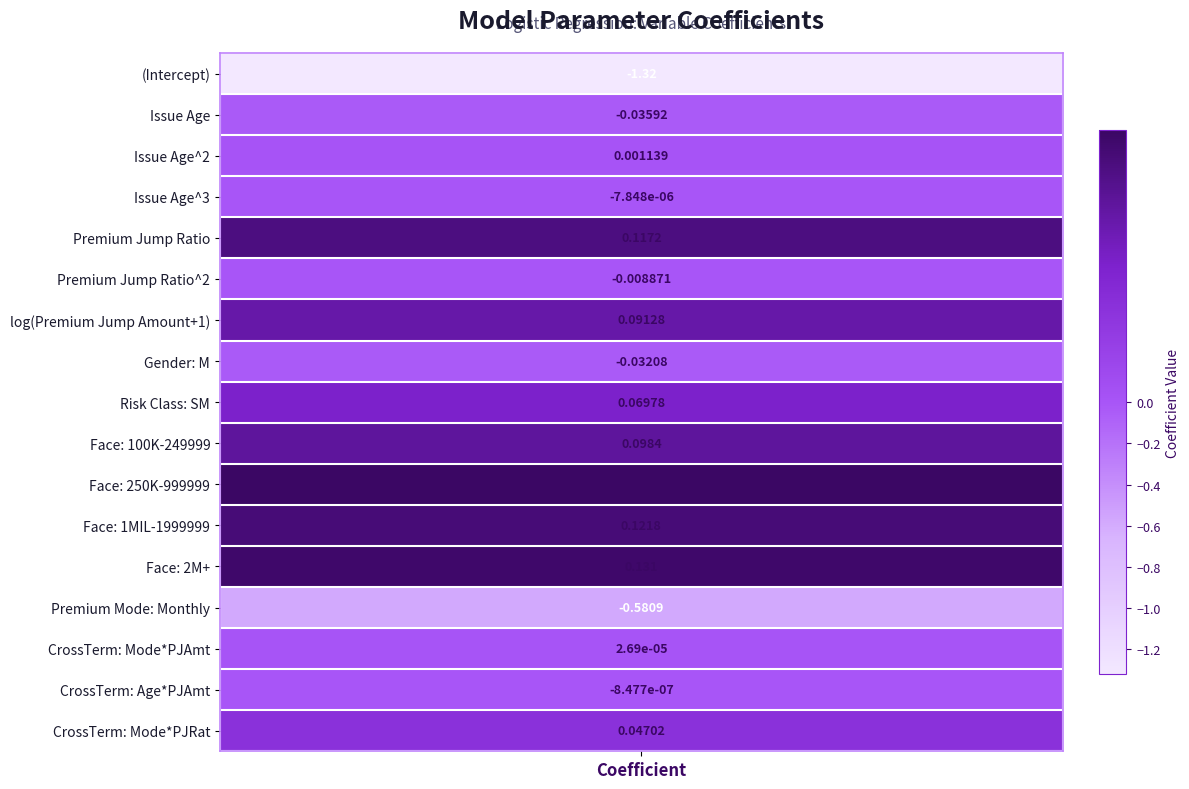

What is the change in value from 4 to 15?

-0.1